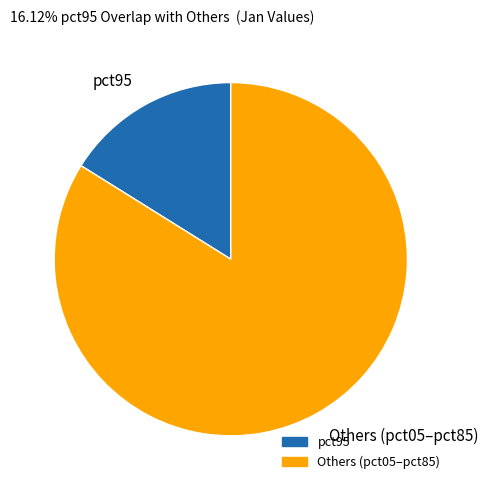

Does any single category account for the majority?

Yes